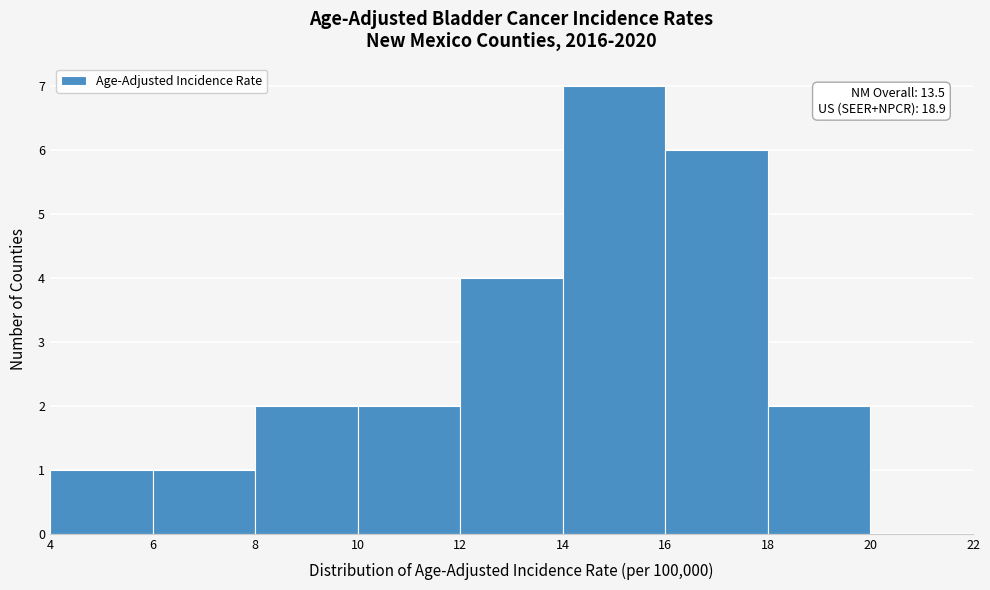

Over which range of the x-axis is the bar tallest?

14 to 16